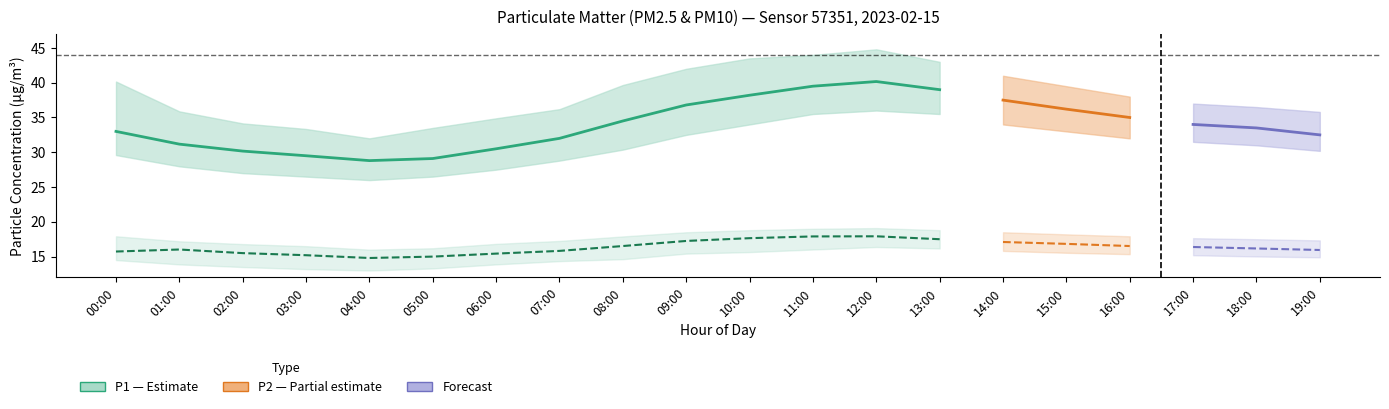

List the series in order of their peak value, highest first.

P1 (PM10), P2 (PM2.5)